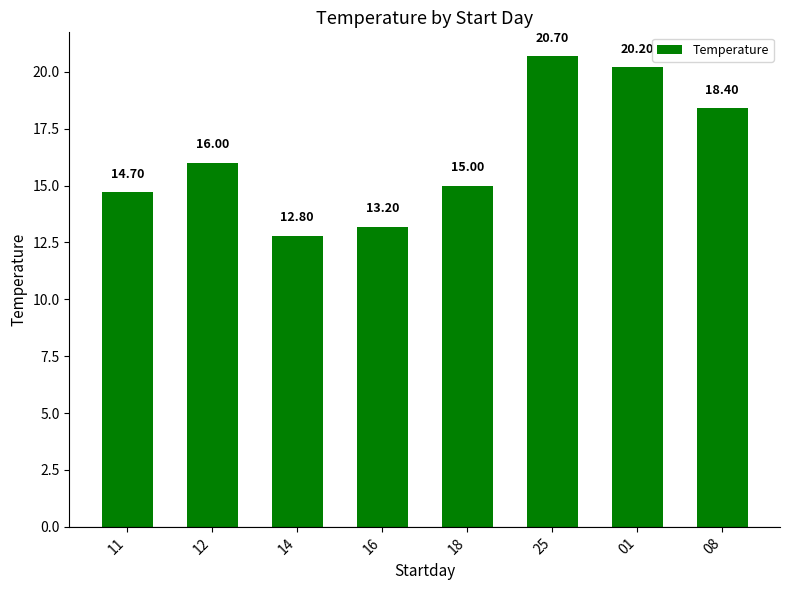

Reading right to left, extract all data points from this chart.

08=18.4	01=20.2	25=20.7	18=15.0	16=13.2	14=12.8	12=16.0	11=14.7